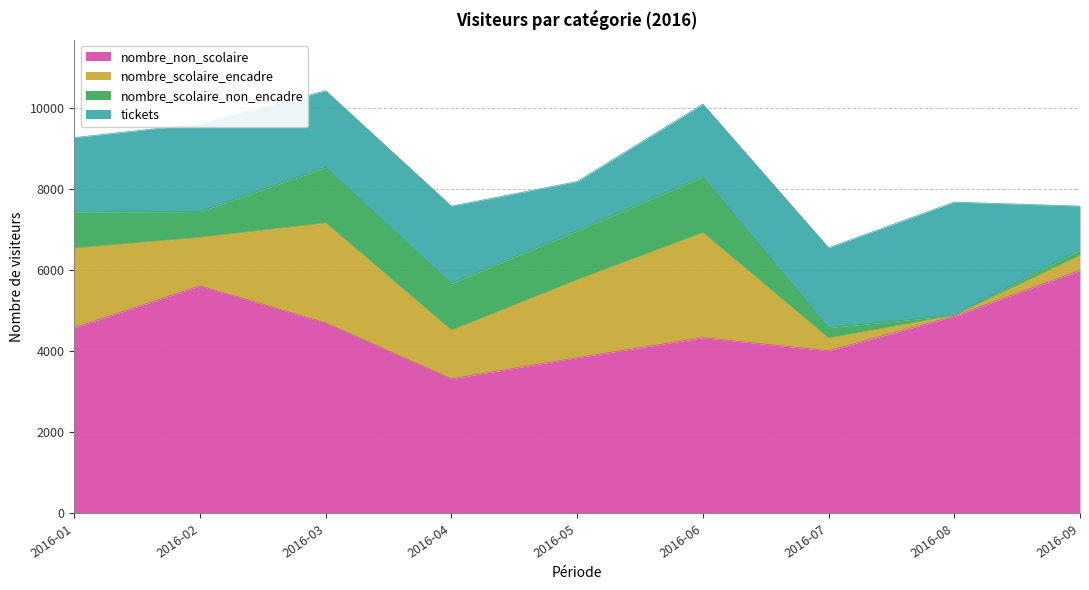

How many interior local valleys does the nombre_non_scolaire series have?

2